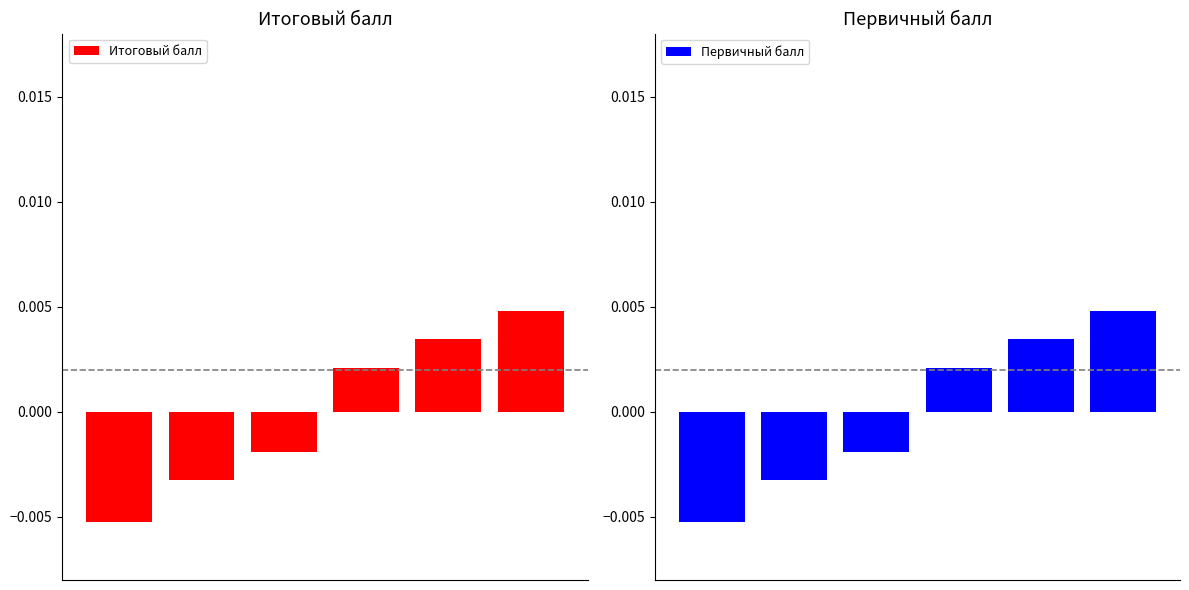

How many Первичный балл values are between 0 and 1?

3